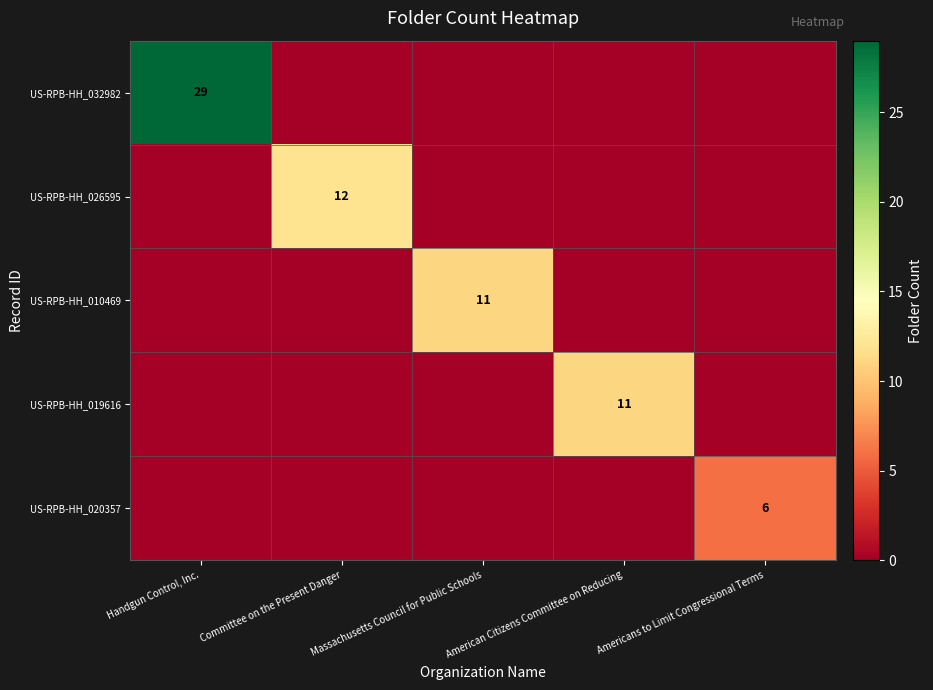

The US-RPB-HH_019616 series shows 6 at American Citizens Committee on Reducing. True or false?

False